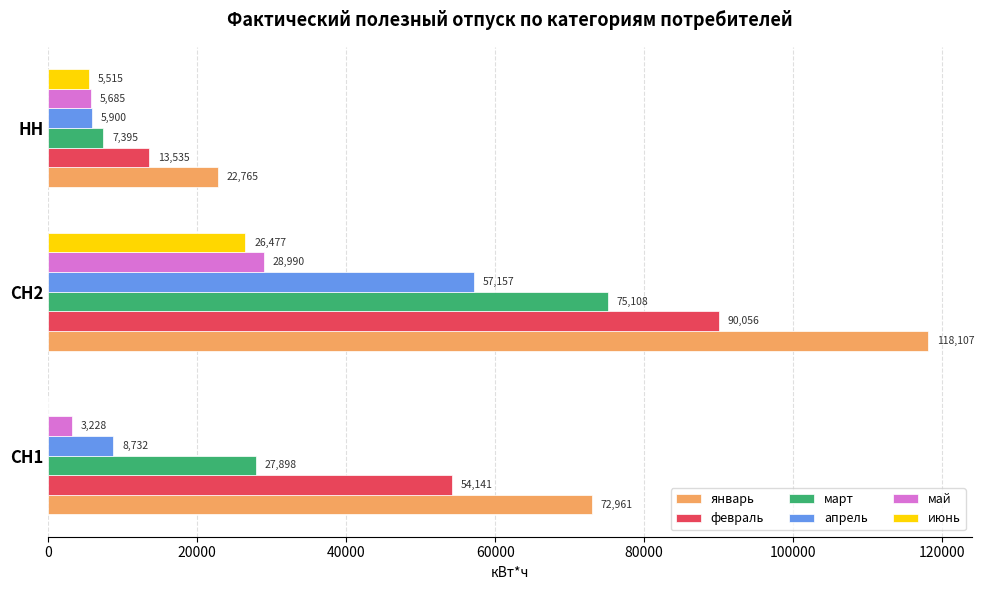

What is the maximum value shown in the chart?

118107